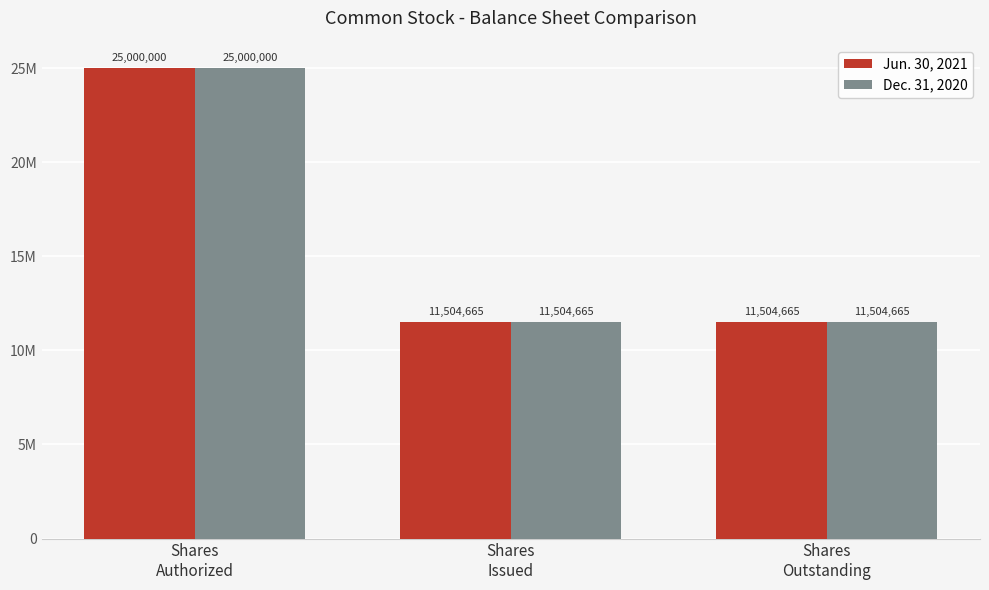

What are all the series names shown in the legend?

Jun. 30, 2021, Dec. 31, 2020